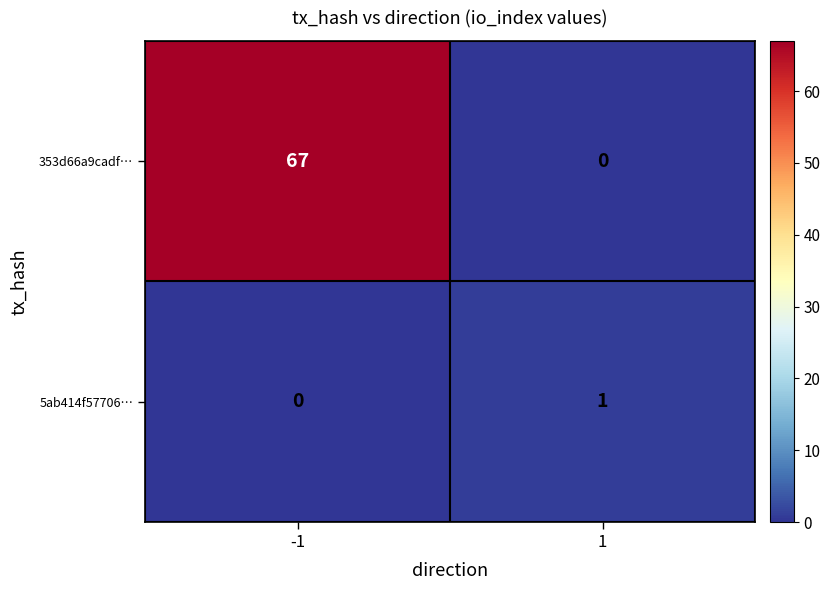

Reading right to left, what are all the values shown in this chart?

353d66a9cadf…: 1=0	-1=67
5ab414f57706…: 1=1	-1=0